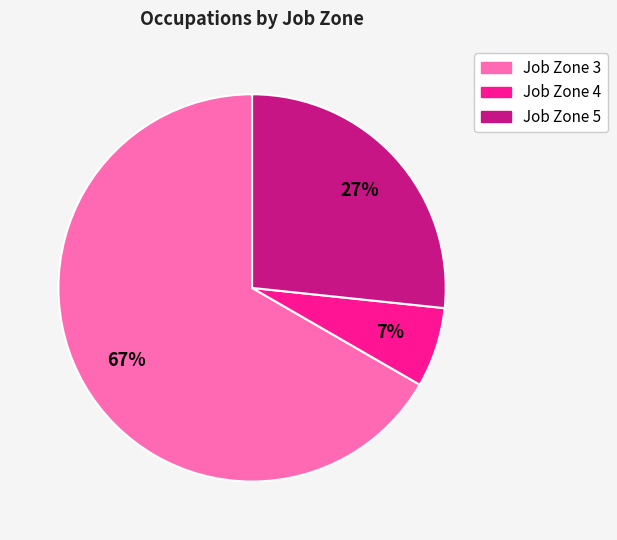

To the nearest percent, what percentage of the pie is Job Zone 5?

27%